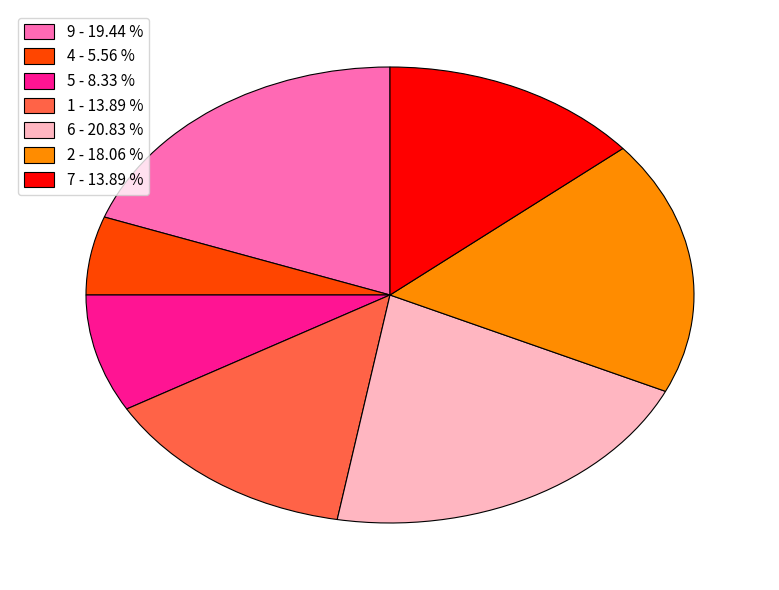

What is the largest slice in the pie chart?

6 - 20.83 %